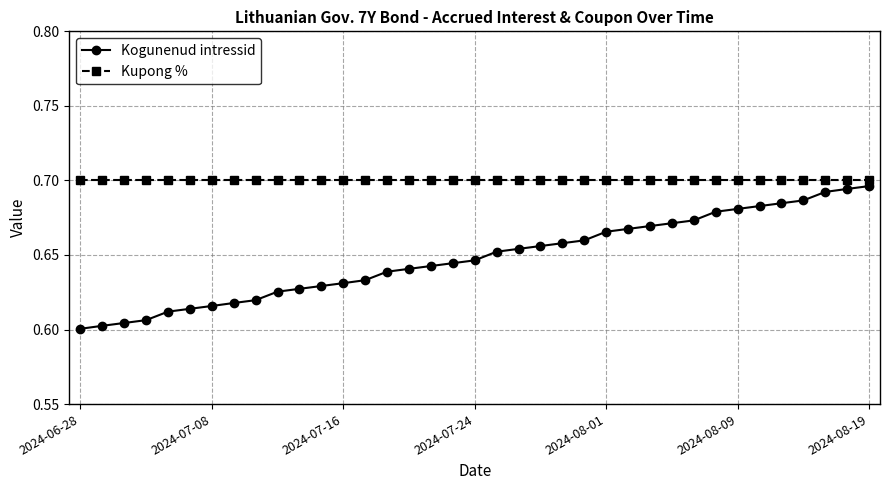

Which series has the largest total across all categories?

Kupong %